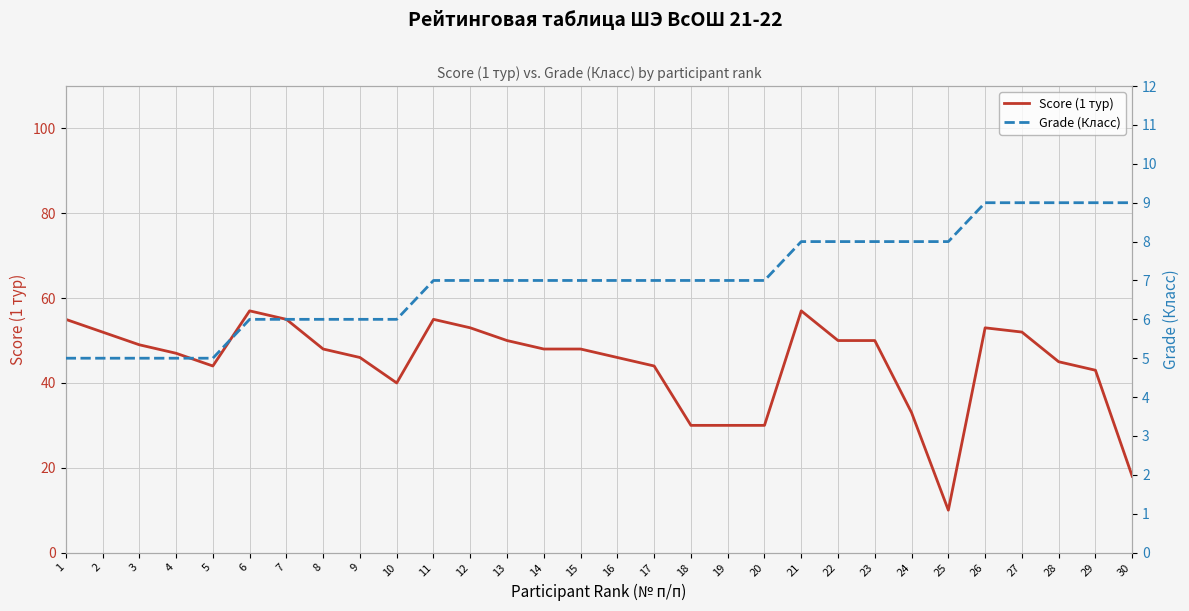

What is the highest value of the Grade (Класс) series?

9